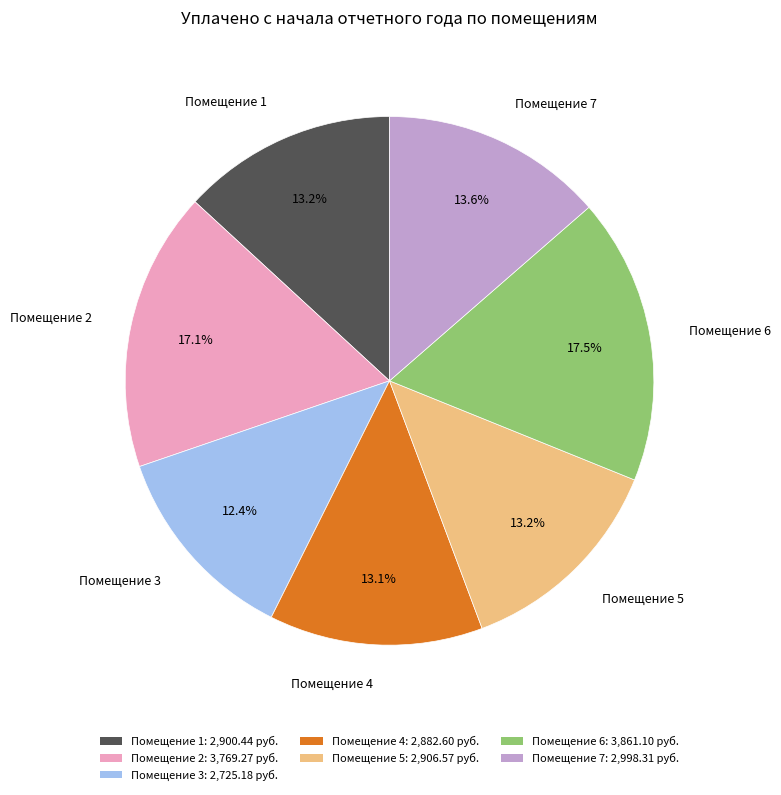

Is there a majority slice in this chart?

No